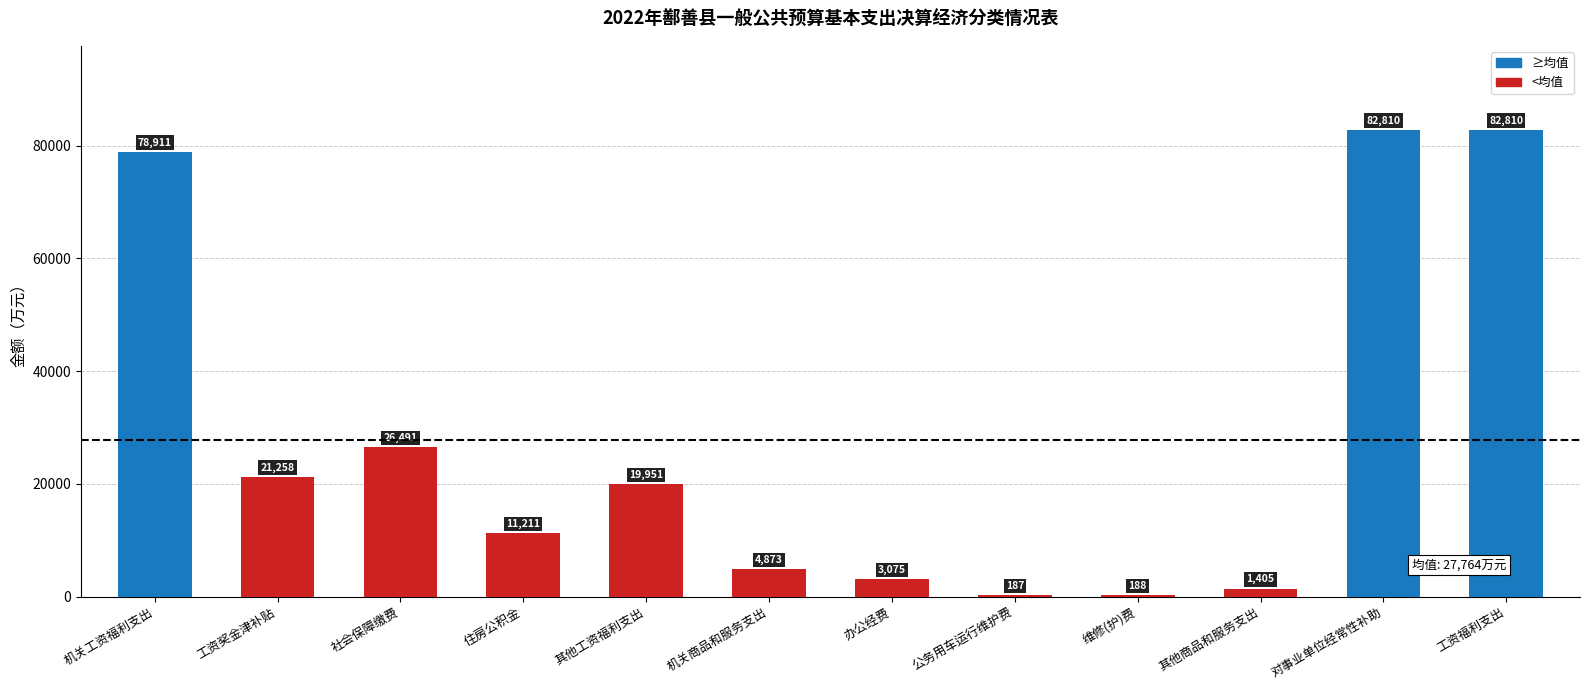

What is the greatest value displayed?

82810